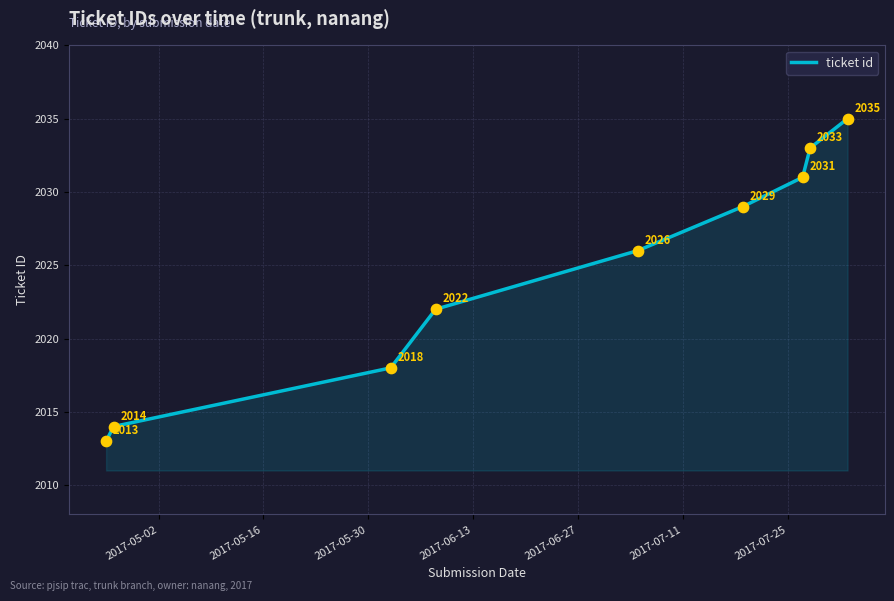

What is the difference between the maximum and minimum values?

22